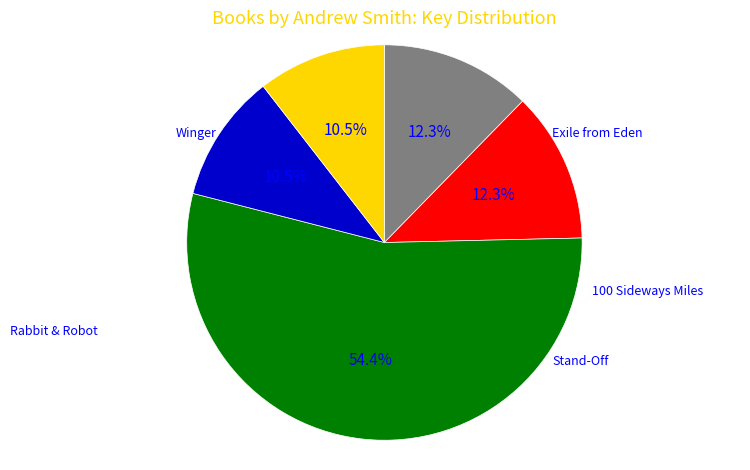

Does any single category account for the majority?

Yes